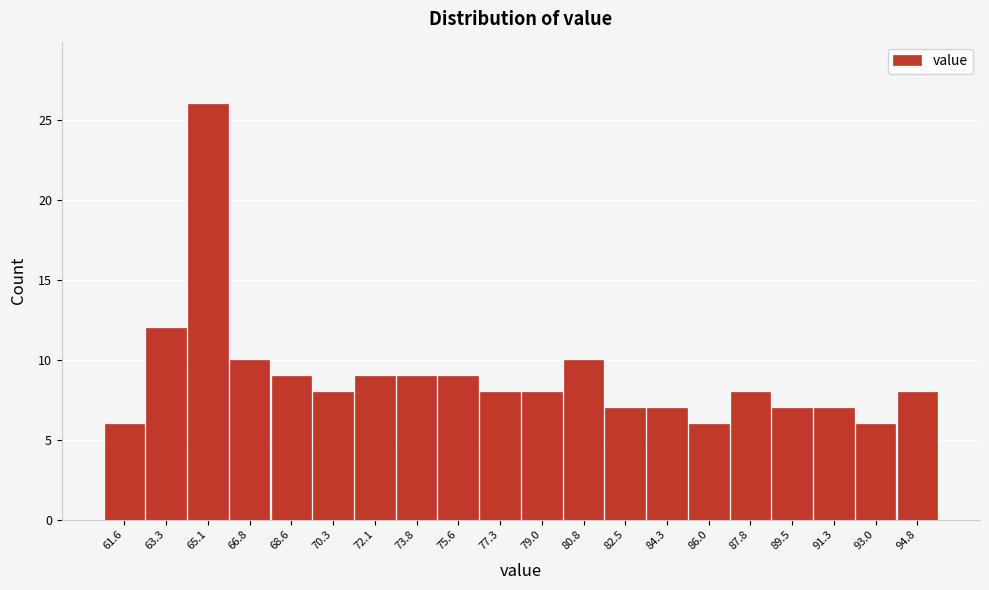

Reading left to right, list all the values displayed in this chart.

61.6=6	63.3=12	65.1=26	66.8=10	68.6=9	70.3=8	72.1=9	73.8=9	75.6=9	77.3=8	79.0=8	80.8=10	82.5=7	84.3=7	86.0=6	87.8=8	89.5=7	91.3=7	93.0=6	94.8=8